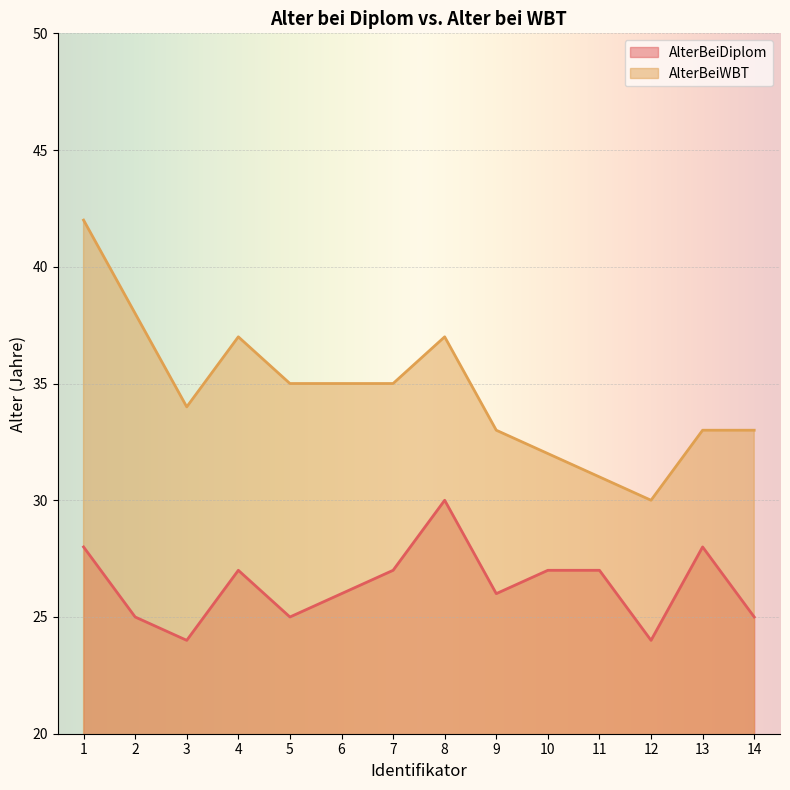

What is the difference between the highest and lowest values at 11?

4